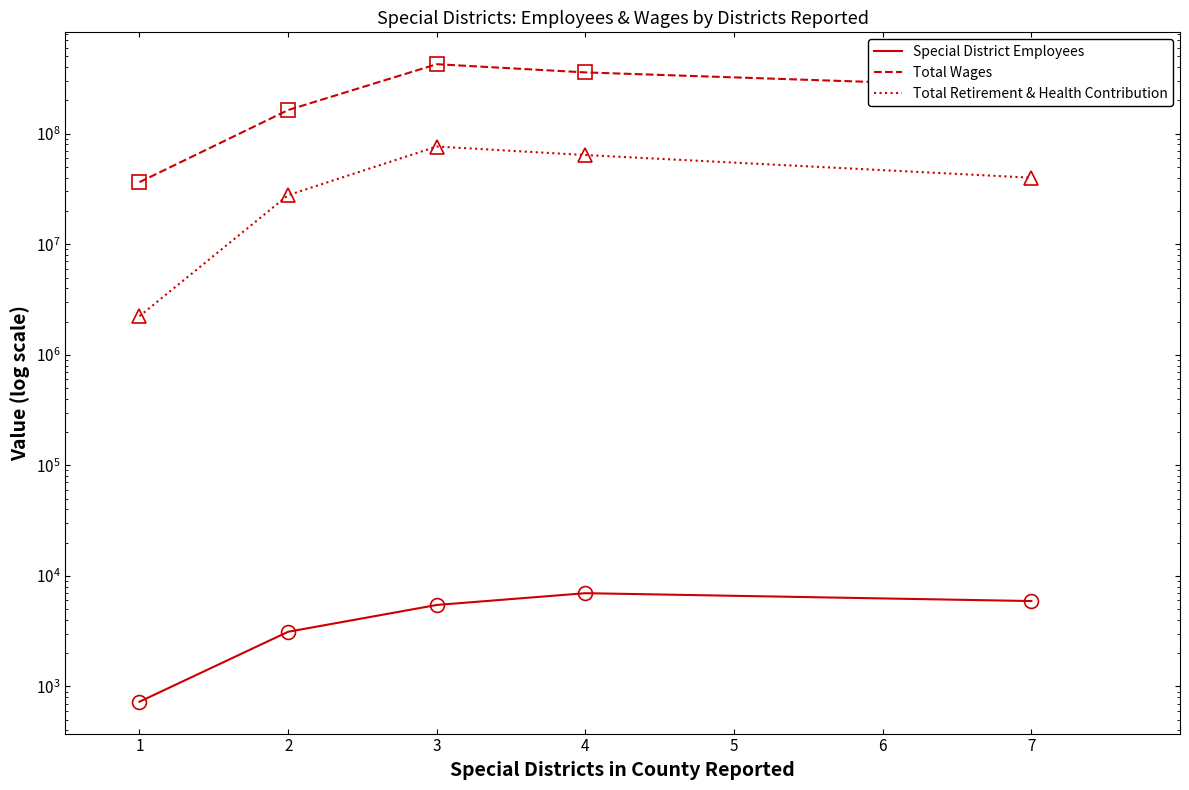

What is the value of the Total Retirement & Health Contribution point at the 1st from the left?

2235903.7